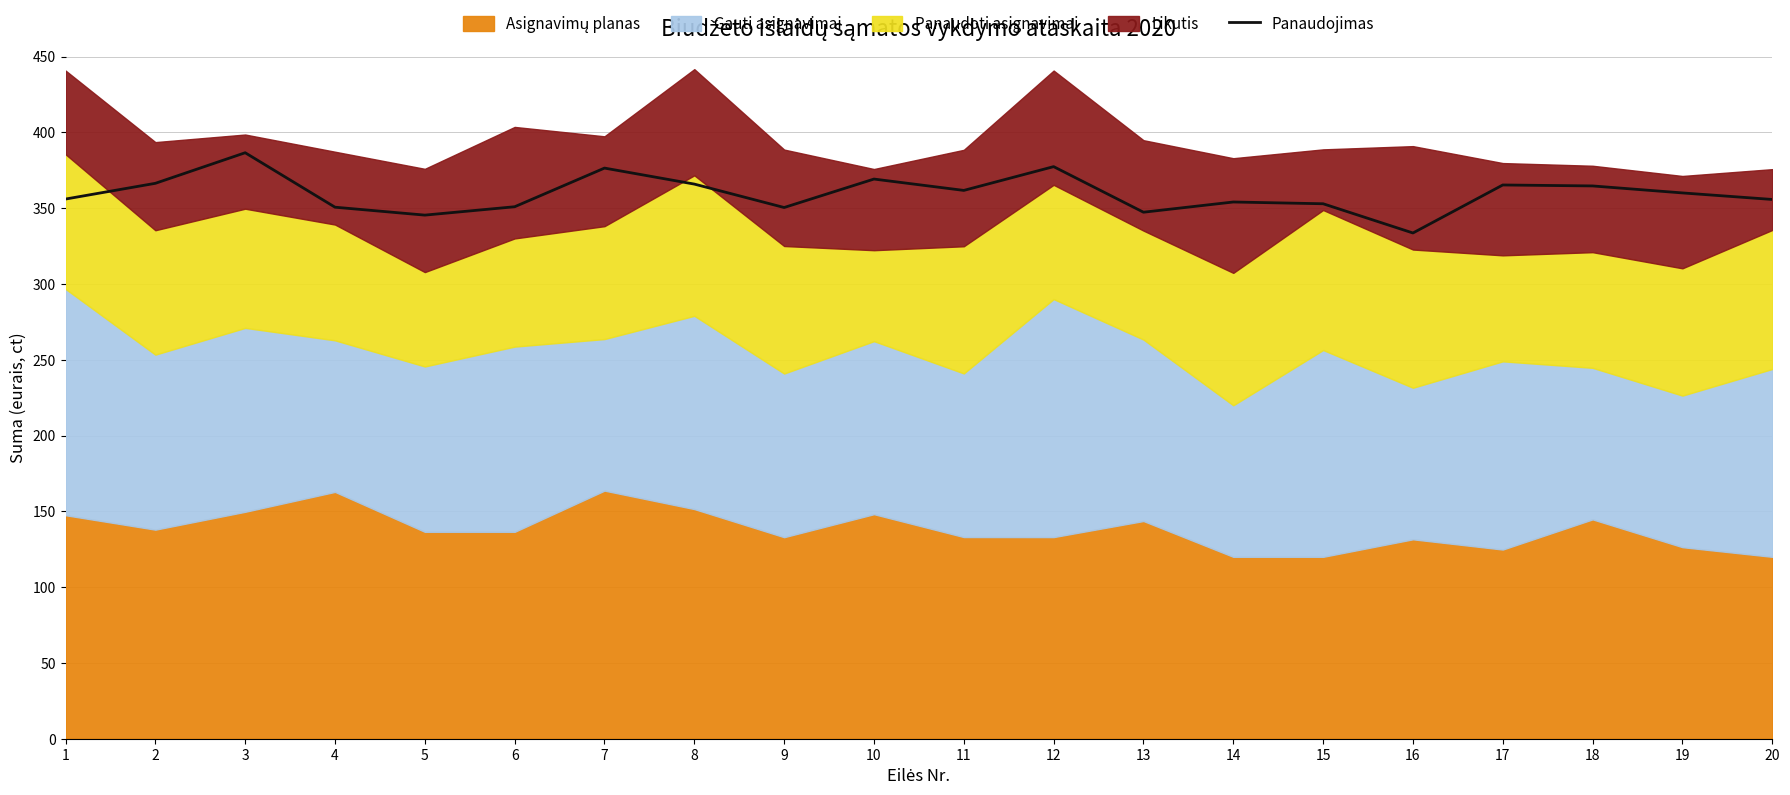

Read the value at 7.

376.5